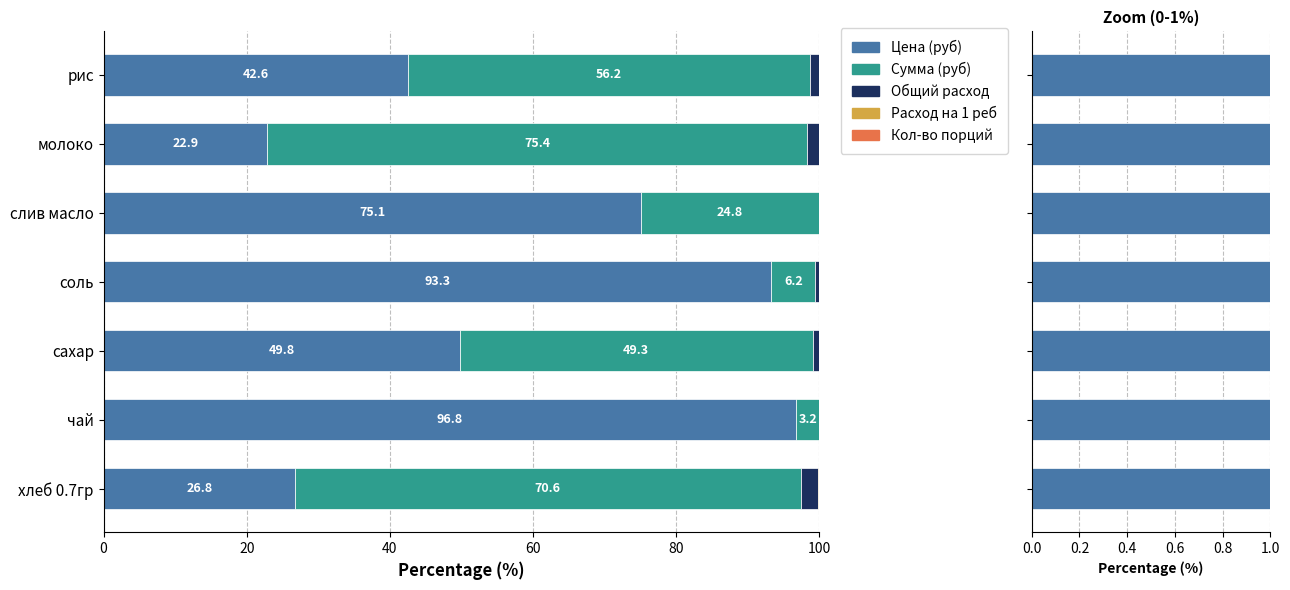

Which series has the widest spread of values?

Цена (руб)